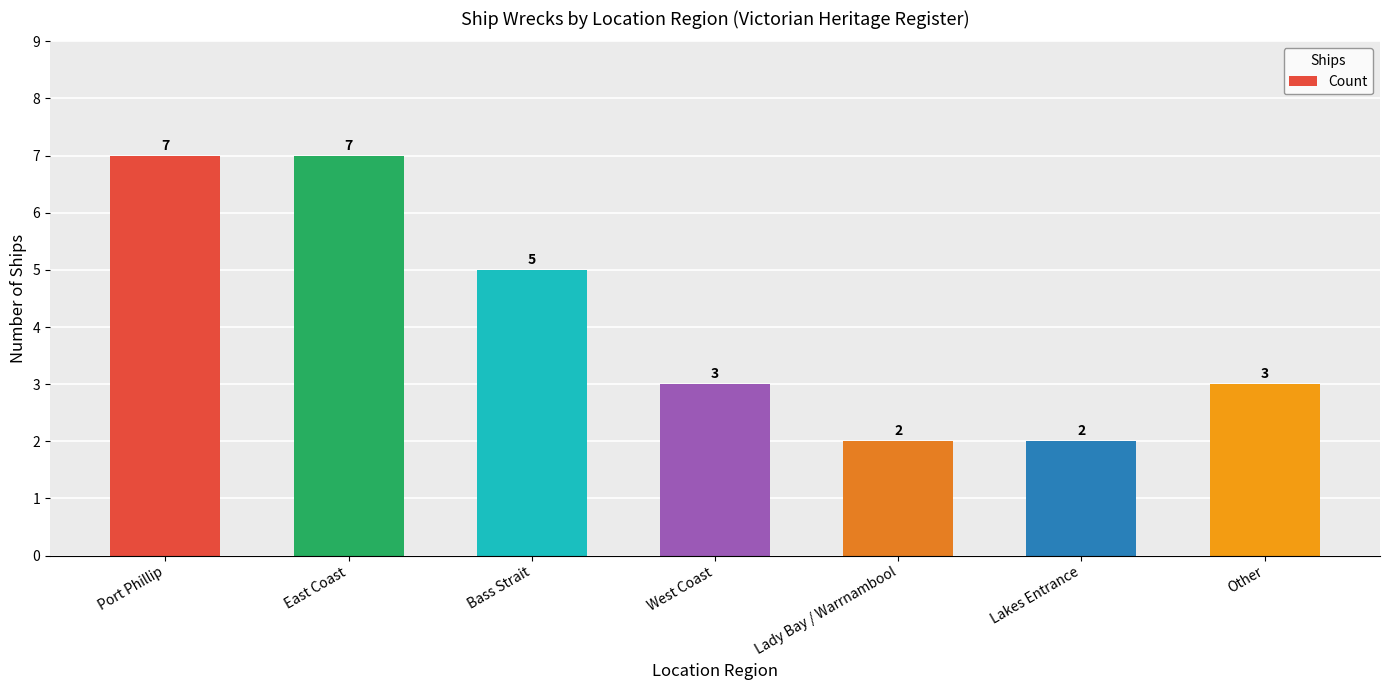

Is it true that the value at East Coast is 5?

False